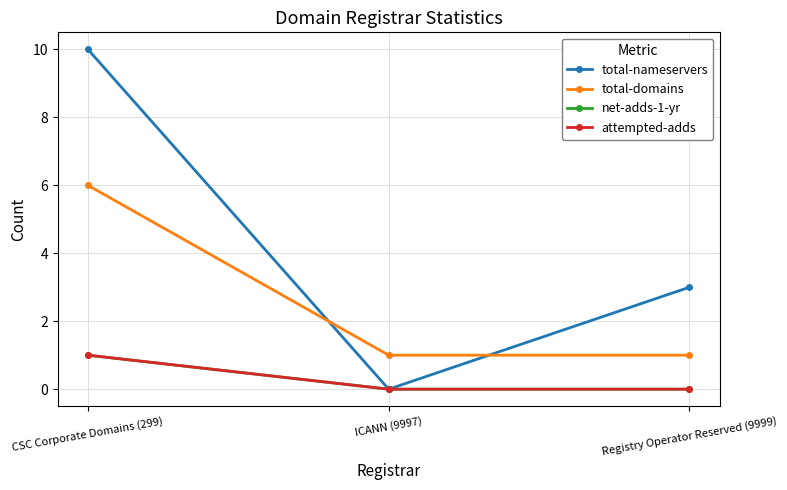

Does the chart have visible grid lines?

Yes